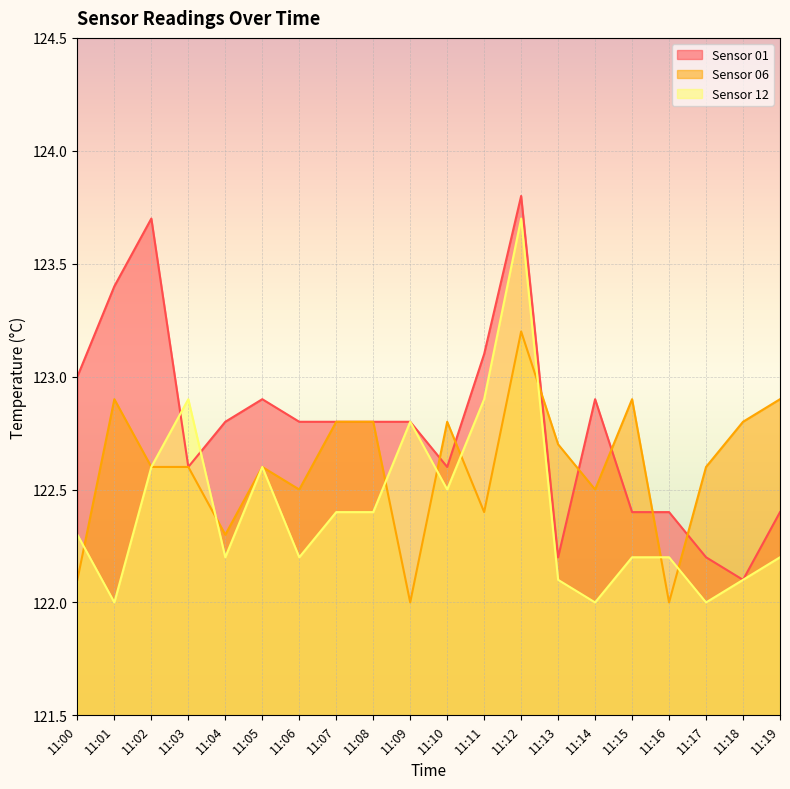

Rank the categories by Sensor 01 value from lowest to highest.

11:18, 11:13, 11:17, 11:15, 11:16, 11:19, 11:03, 11:10, 11:04, 11:06, 11:07, 11:08, 11:09, 11:05, 11:14, 11:00, 11:11, 11:01, 11:02, 11:12